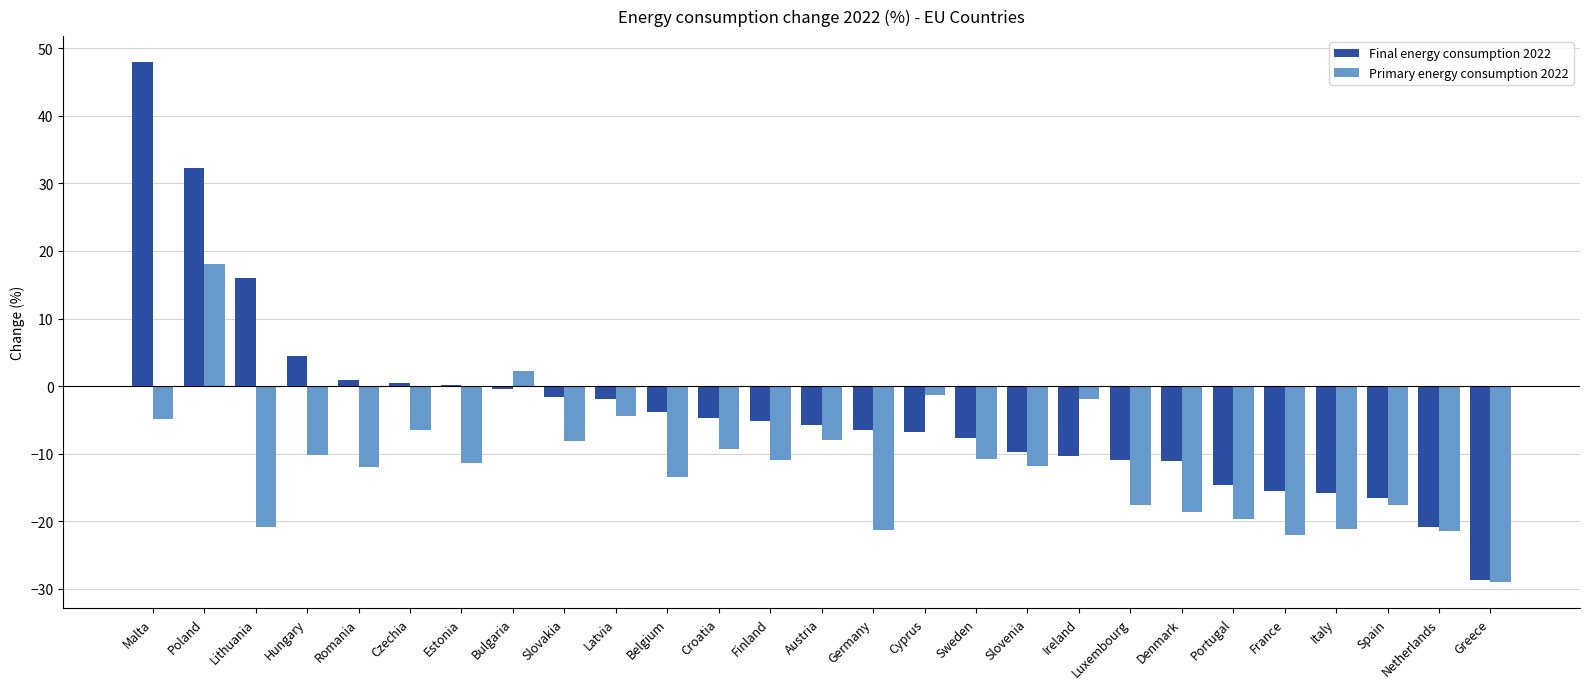

What is the sum of the Final energy consumption 2022 values at Greece and Portugal?

-43.3